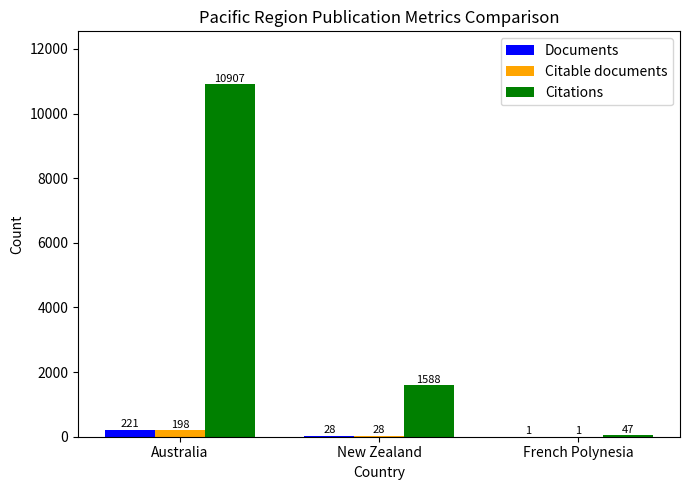

True or false: Documents has a value of 28 at New Zealand.

True